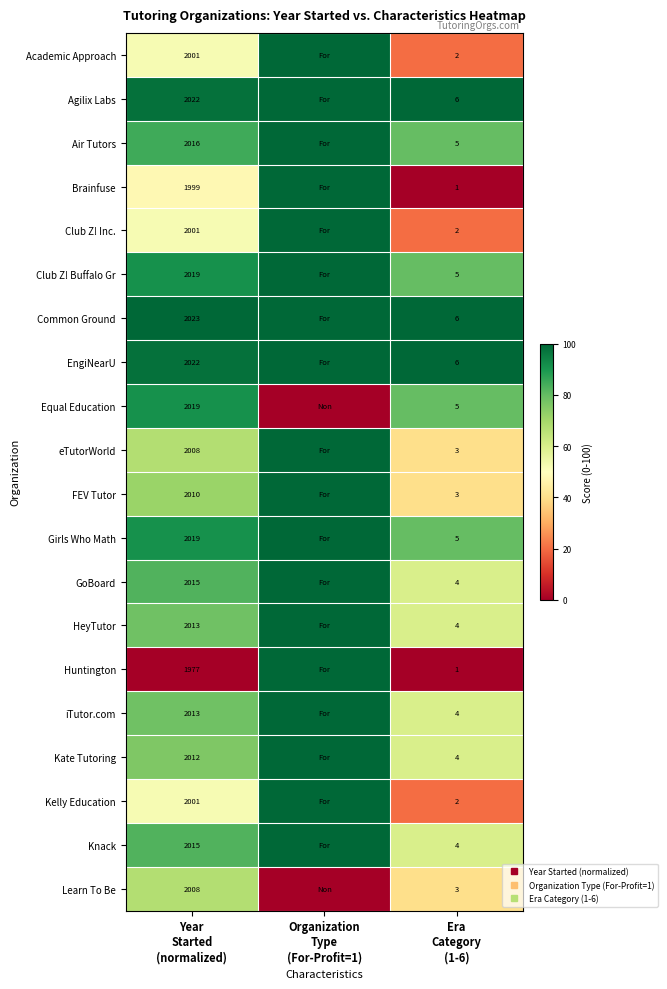

At which category does the chart reach its minimum across all series?

Era
Category
(1-6)